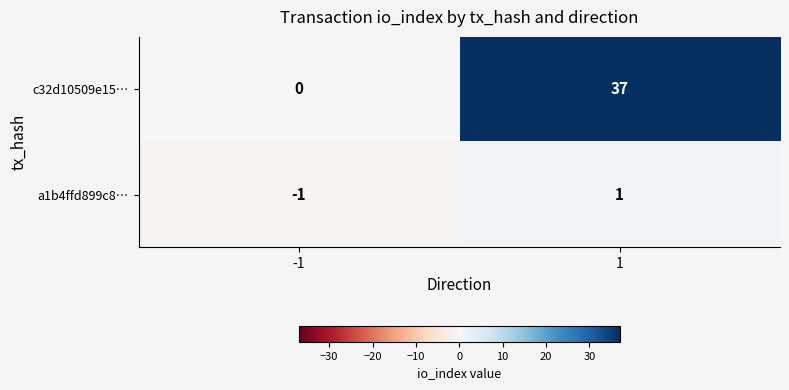

Rank the series by their maximum value, from highest to lowest.

c32d10509e15…, a1b4ffd899c8…